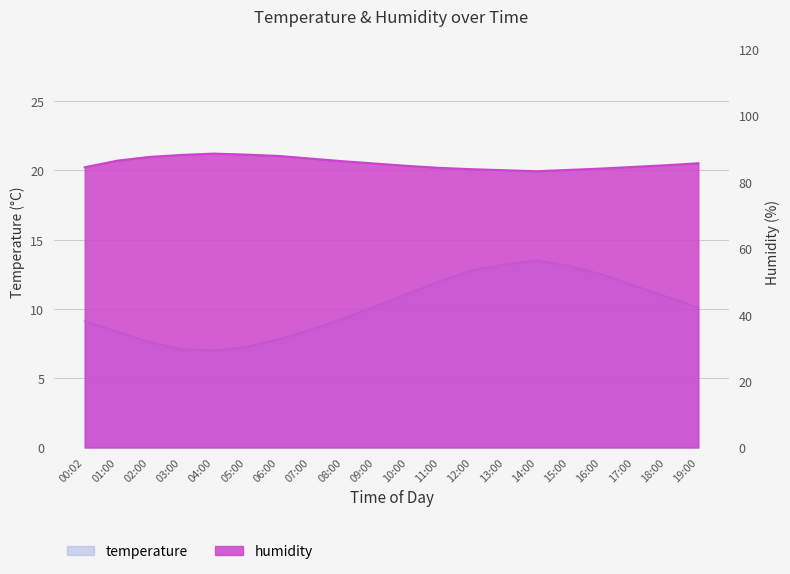

The value of temperature at 11:00 is 5.2. True or false?

False